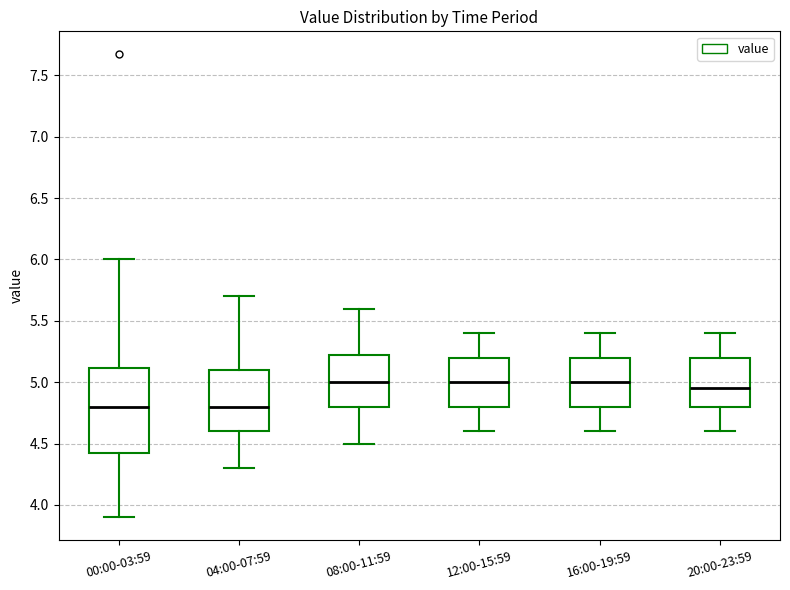

Reading left to right, transcribe this box plot: for each box, give where its median line is, the range the box spans, and where its two whiskers end, as read against the y-axis. The values are not printed on the chart, so give them approximately, as read against the axis.

00:00-03:59: median 4.80, box 4.40 to 5.10, whiskers 3.90 to 6.00
04:00-07:59: median 4.80, box 4.60 to 5.10, whiskers 4.30 to 5.70
08:00-11:59: median 5.00, box 4.80 to 5.25, whiskers 4.50 to 5.60
12:00-15:59: median 5.00, box 4.80 to 5.20, whiskers 4.60 to 5.40
16:00-19:59: median 5.00, box 4.80 to 5.20, whiskers 4.60 to 5.40
20:00-23:59: median 4.95, box 4.80 to 5.20, whiskers 4.60 to 5.40